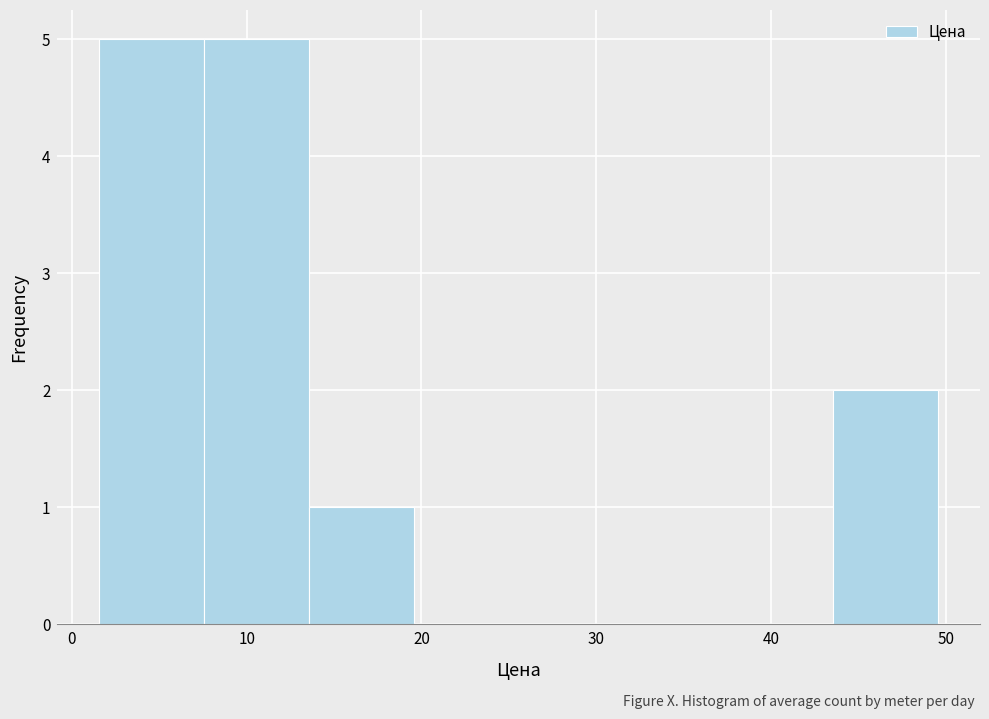

How tall is the bar that spans 8 to 14 on the x-axis? Neither the bar edges nor the heights are printed on the chart, so give them approximately, as read against the axes.

5